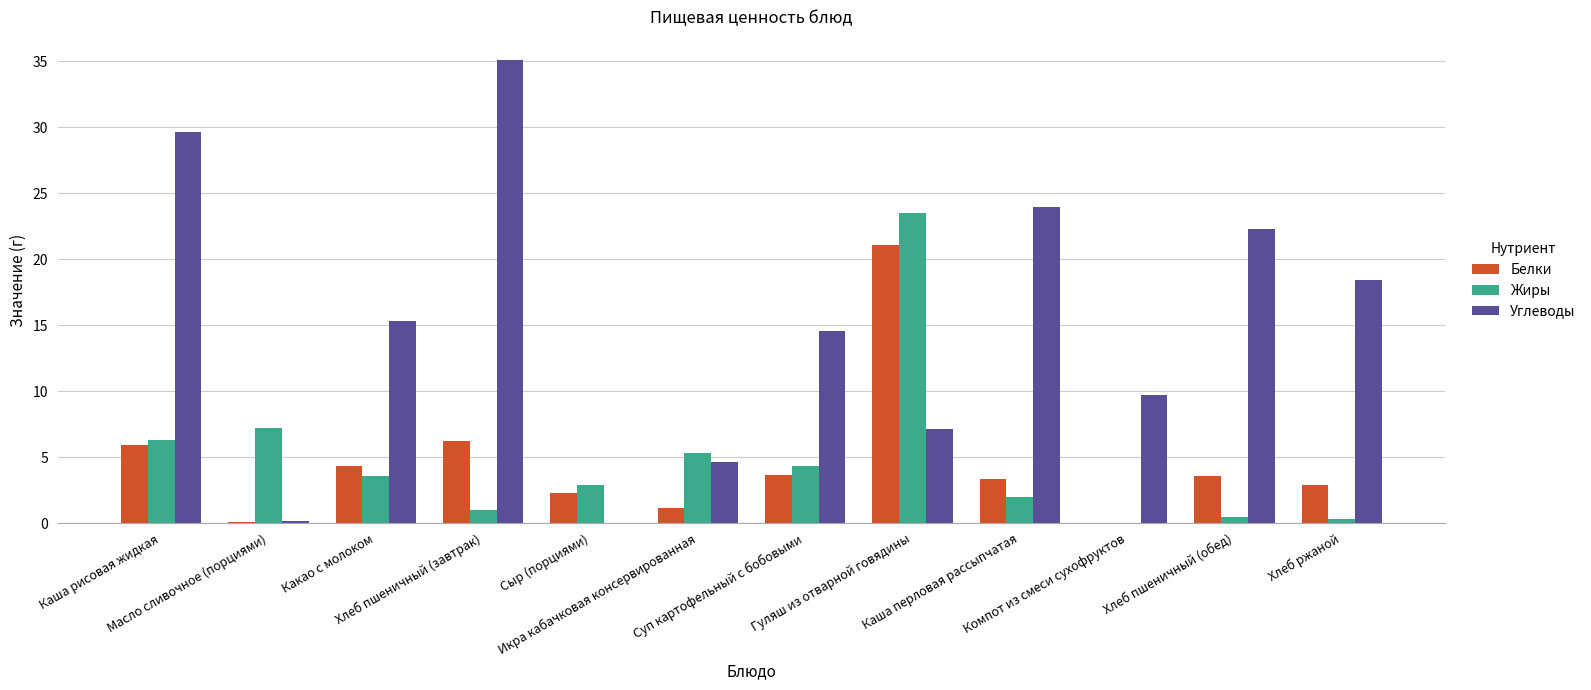

Count the number of categories in the chart.

12